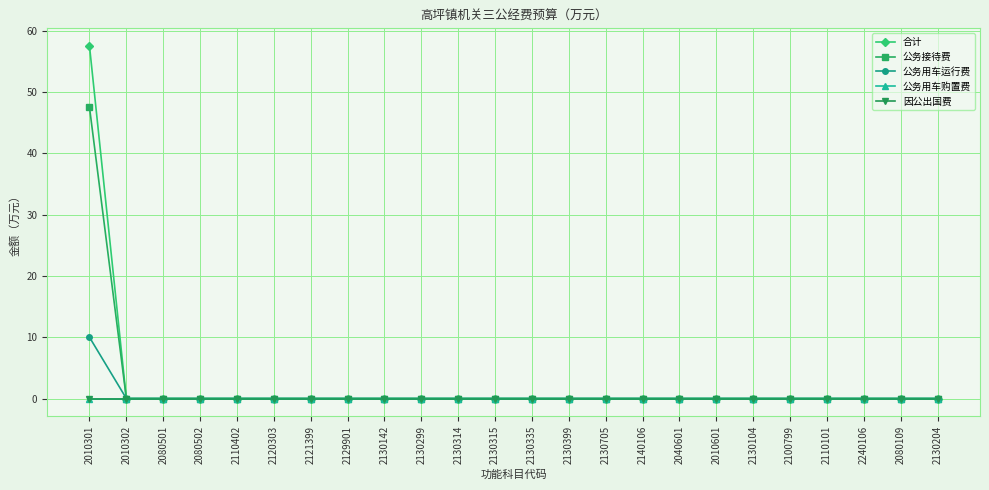

True or false: 公务接待费 and 公务用车购置费 cross at least once.

False